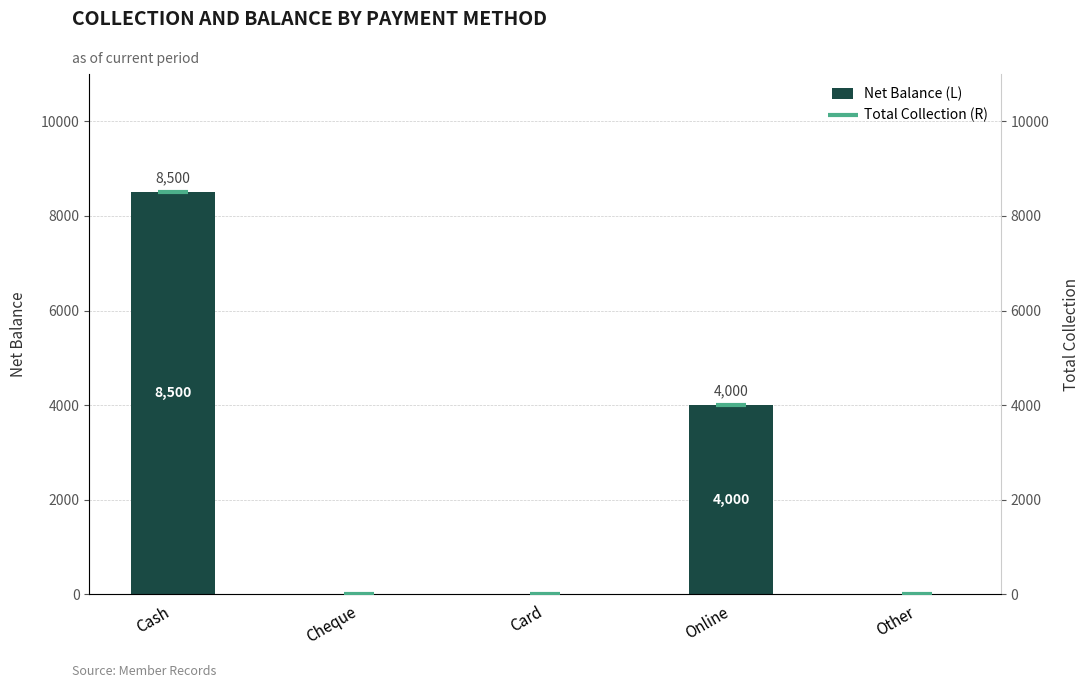

What is the greatest value displayed?

8500